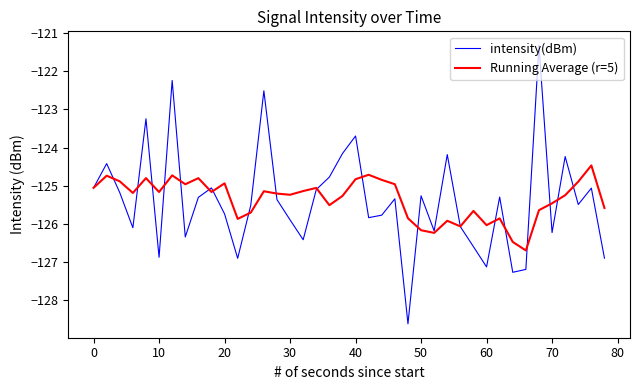

Which series has the widest spread of values?

intensity(dBm)